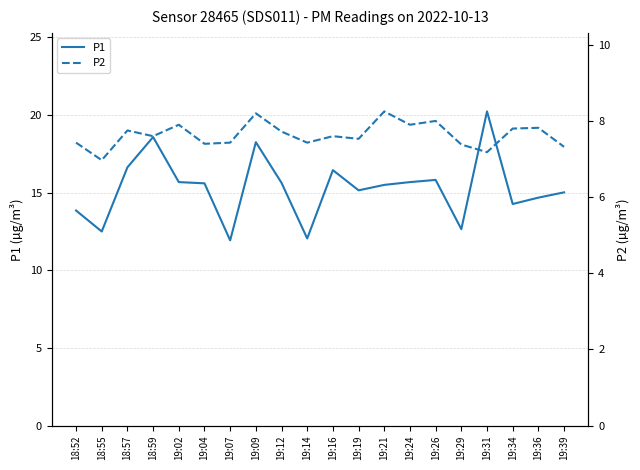

What is the label of the 19th point from the right?

18:55